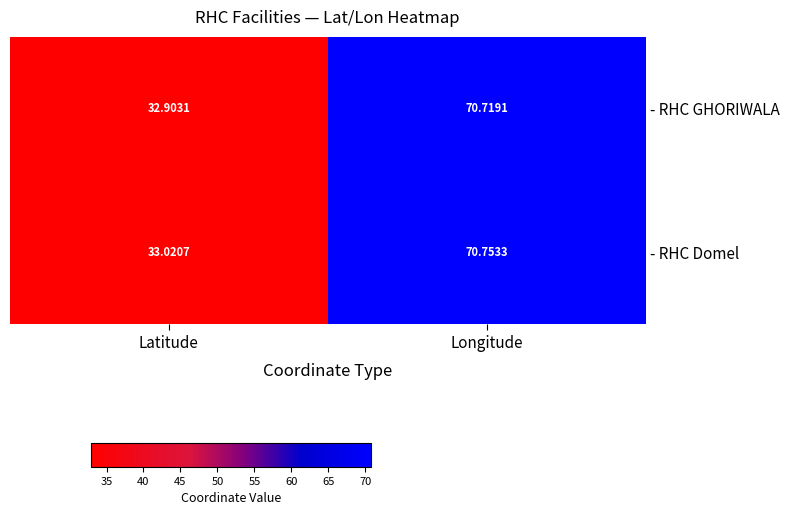

Which series changed the most between Latitude and Longitude?

- RHC GHORIWALA